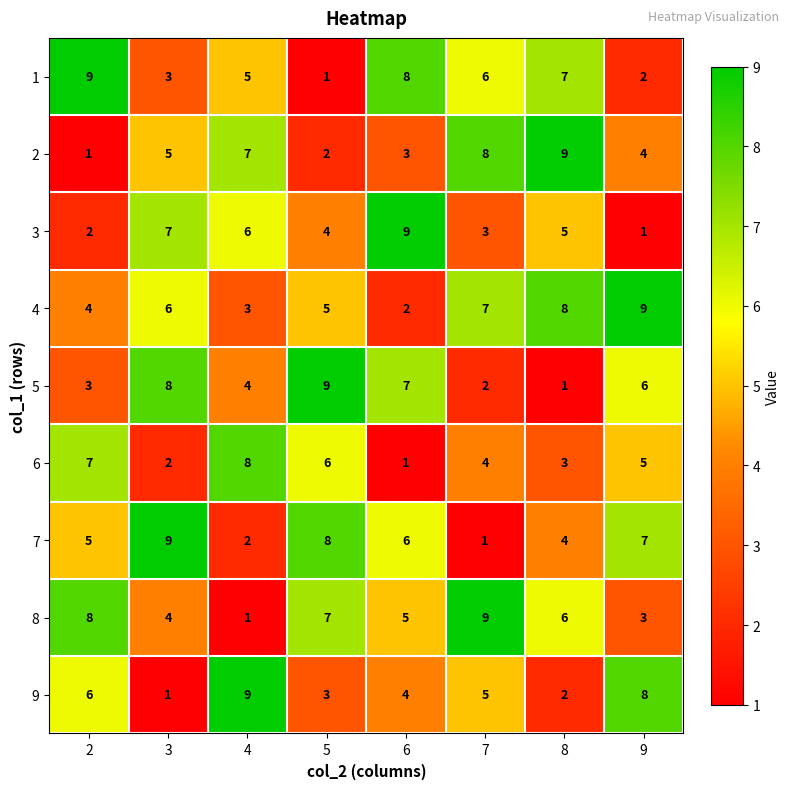

At which label does 5 reach its minimum?

8